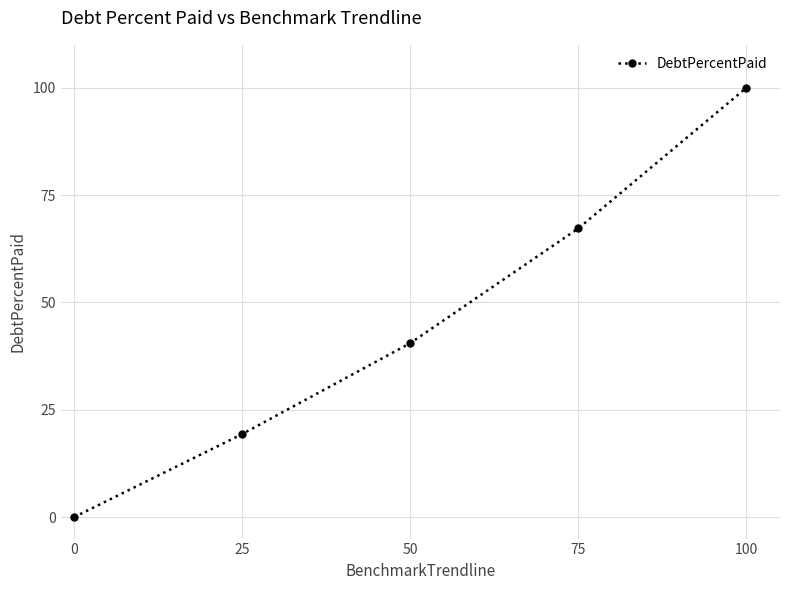

List the labels in order of value, largest first.

100, 75, 50, 25, 0